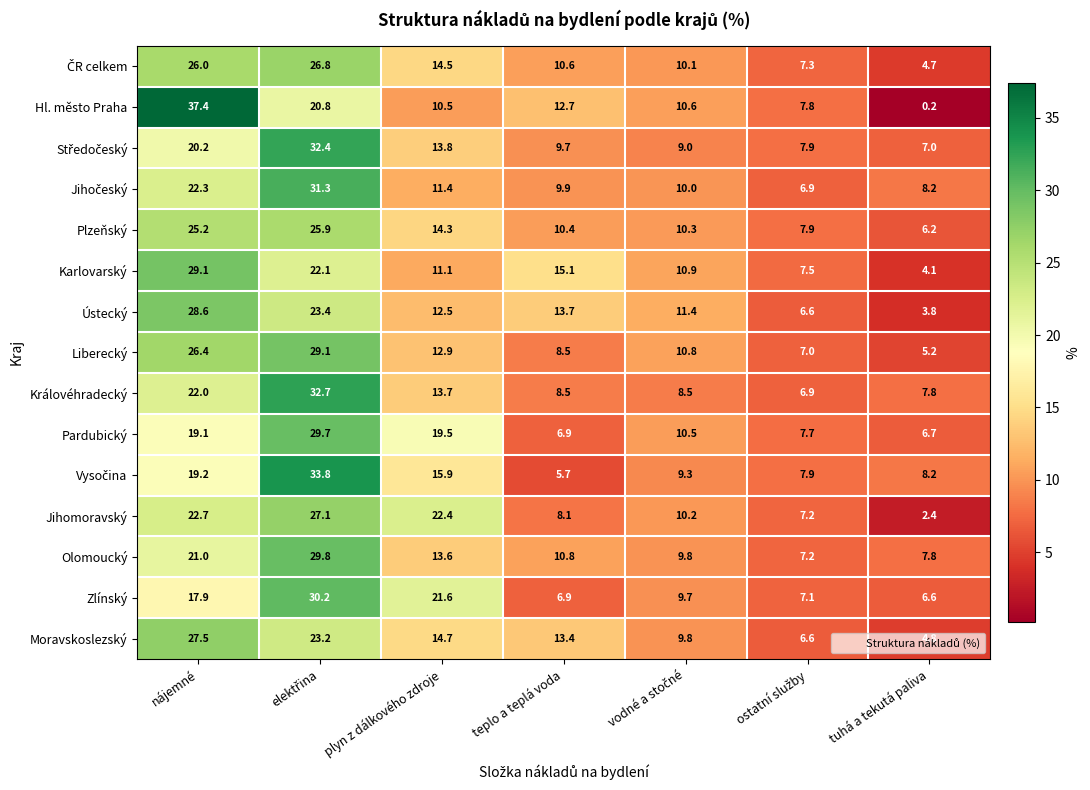

What is the total value across all series at tuhá a tekutá paliva?

83.7